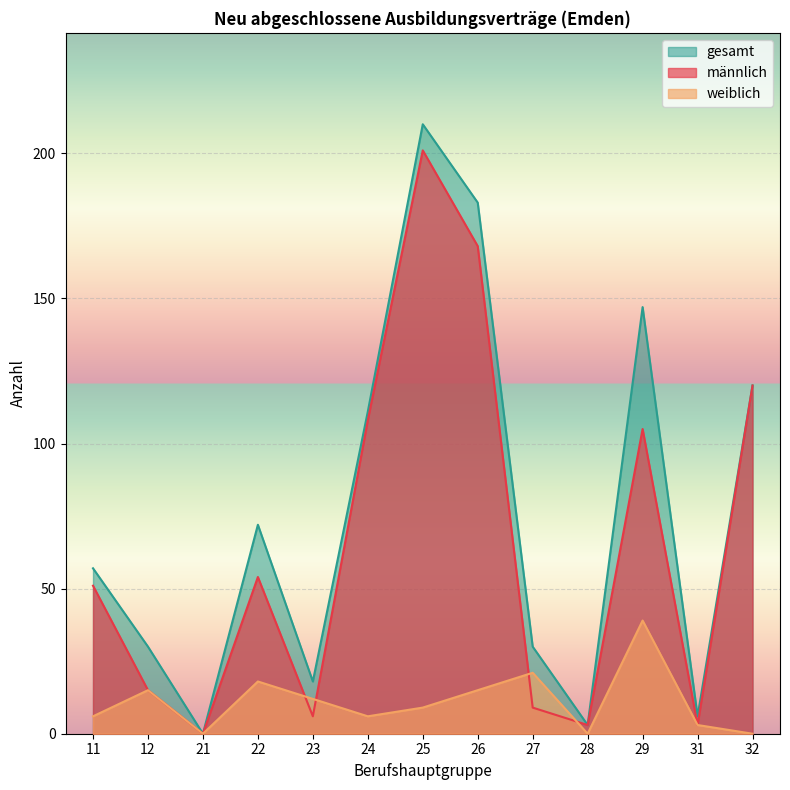

At which label does weiblich first exceed 9?

12